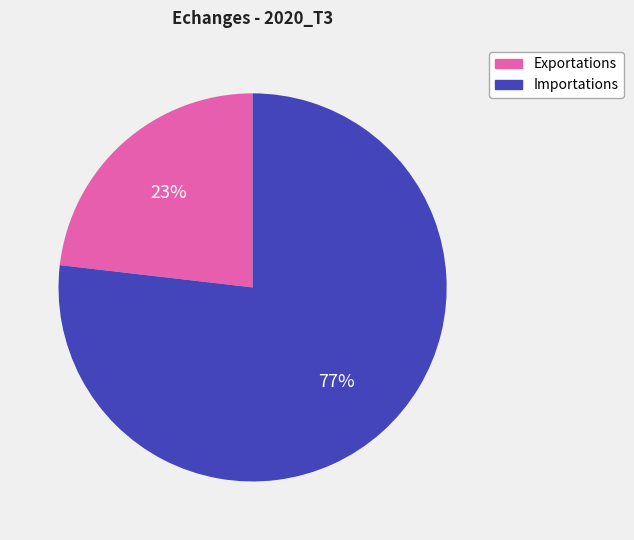

Combined, do Exportations and Importations account for over 50%?

Yes